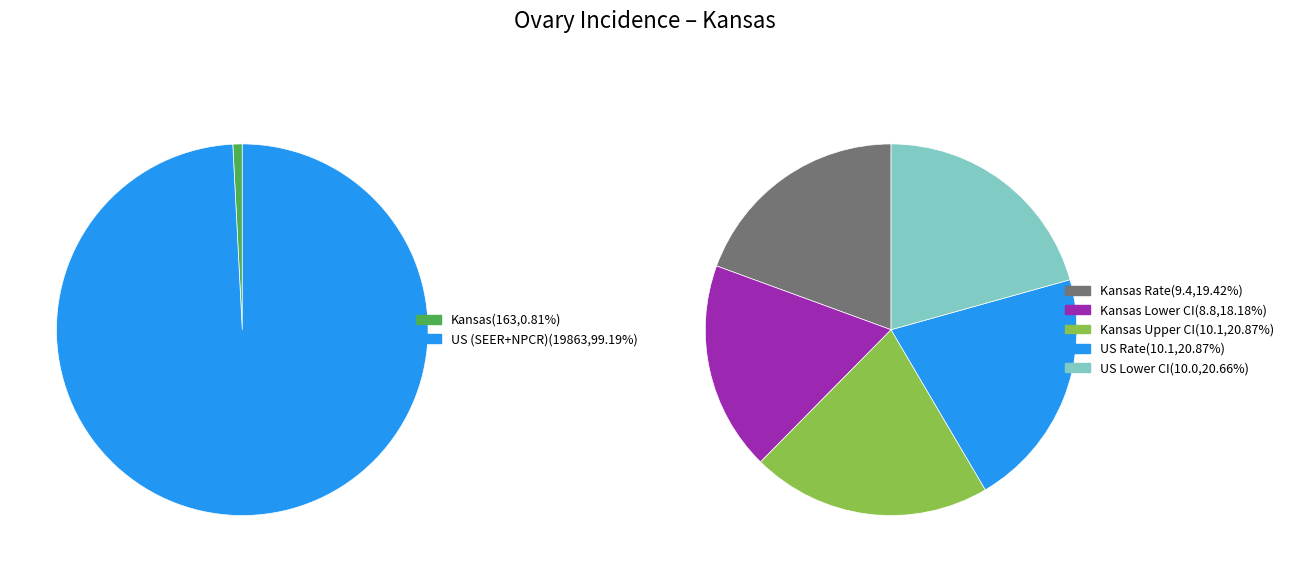

How much of the chart is everything except Kansas?

99.2%